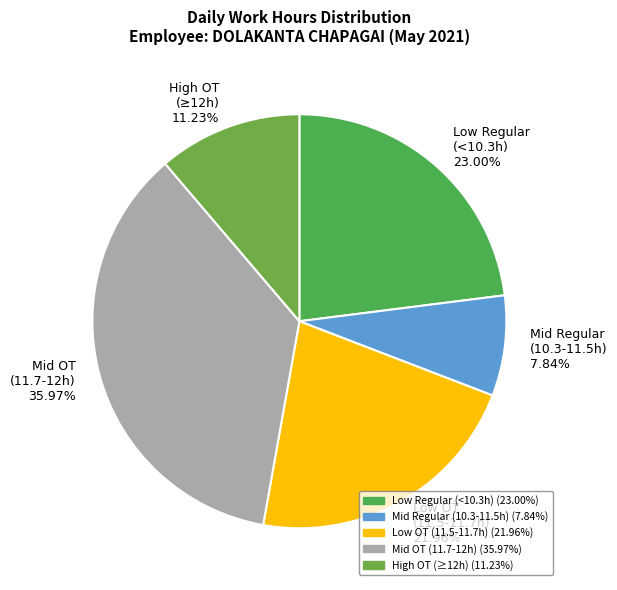

What is the largest slice in the pie chart?

Mid OT (11.7-12h) 35.97%